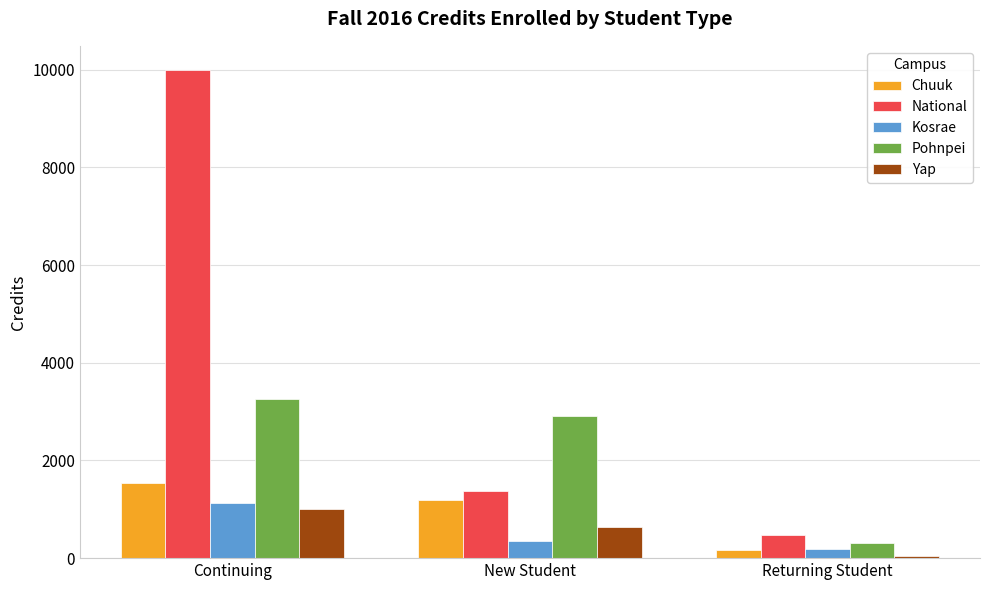

The value of Chuuk at Continuing is 2227.9. True or false?

False